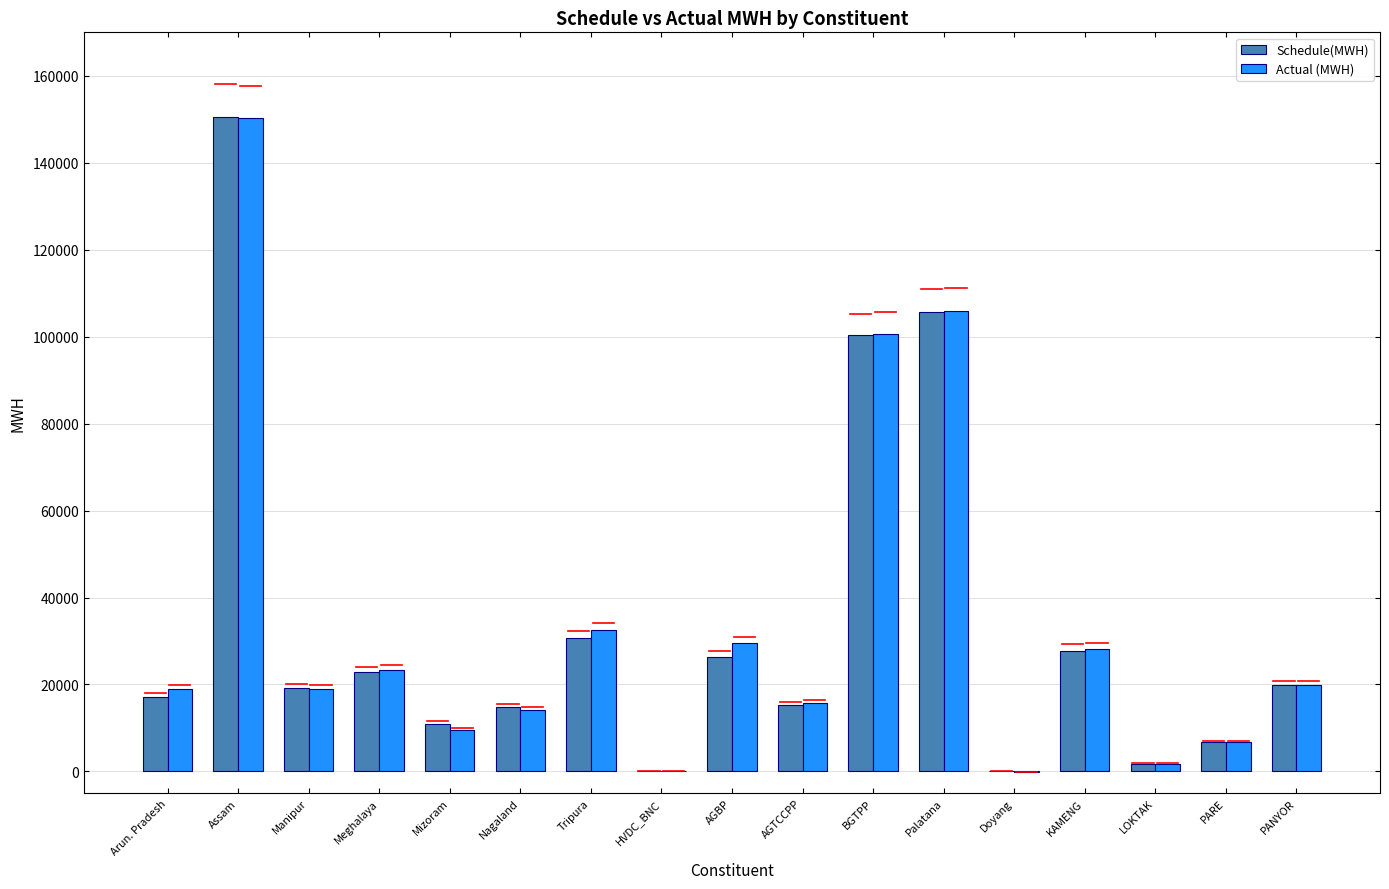

Which series changed the most between Mizoram and Doyang?

Schedule(MWH)